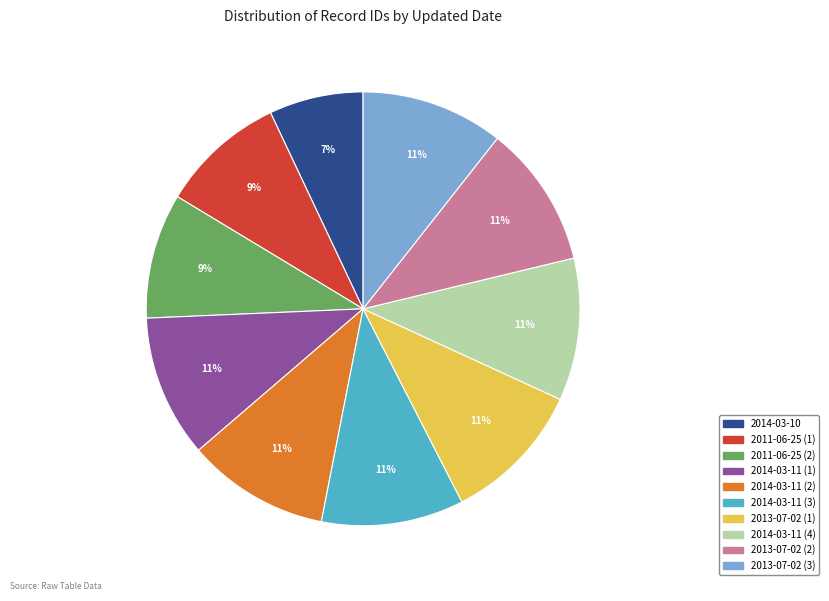

Is there any slice that represents more than half of the pie?

No